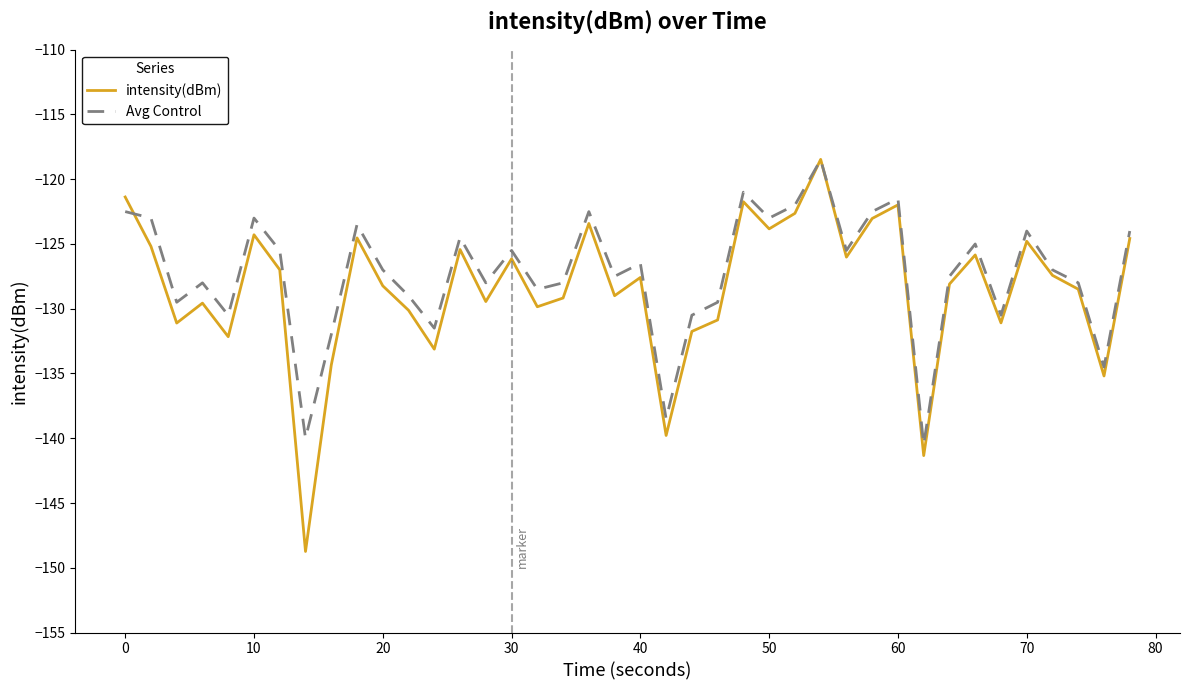

Which series has the largest range (max minus min)?

intensity(dBm)